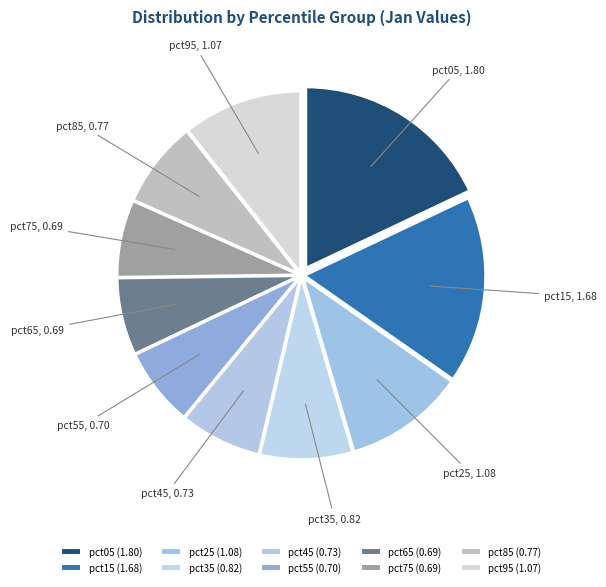

Is pct05 the majority of the pie?

No